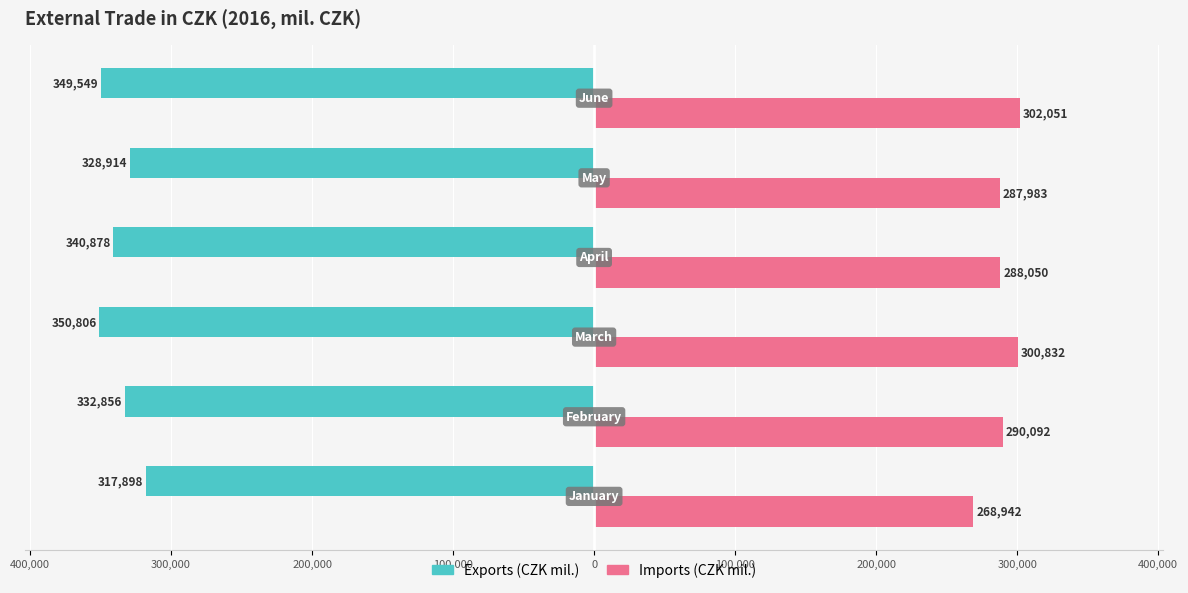

What are all the series names shown in the legend?

Exports (CZK mil.), Imports (CZK mil.)